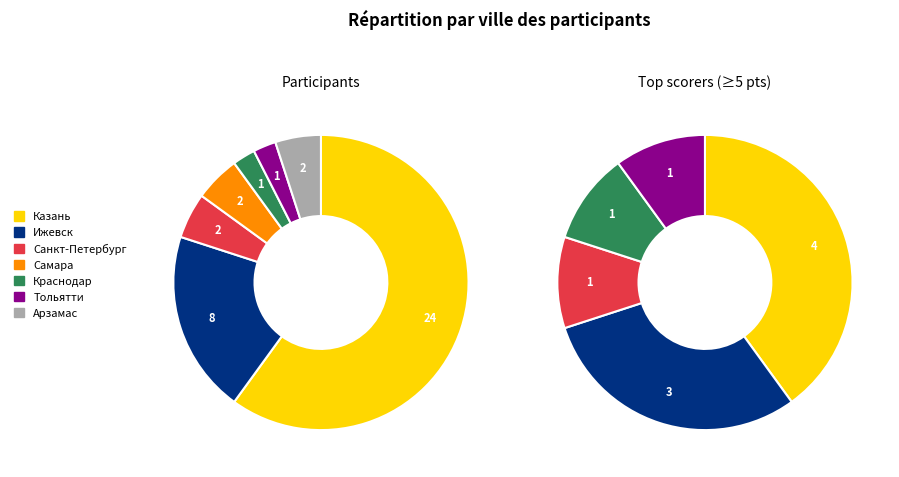

Approximately how many times larger is the value at Краснодар compared to Санкт-Петербург?

0.5